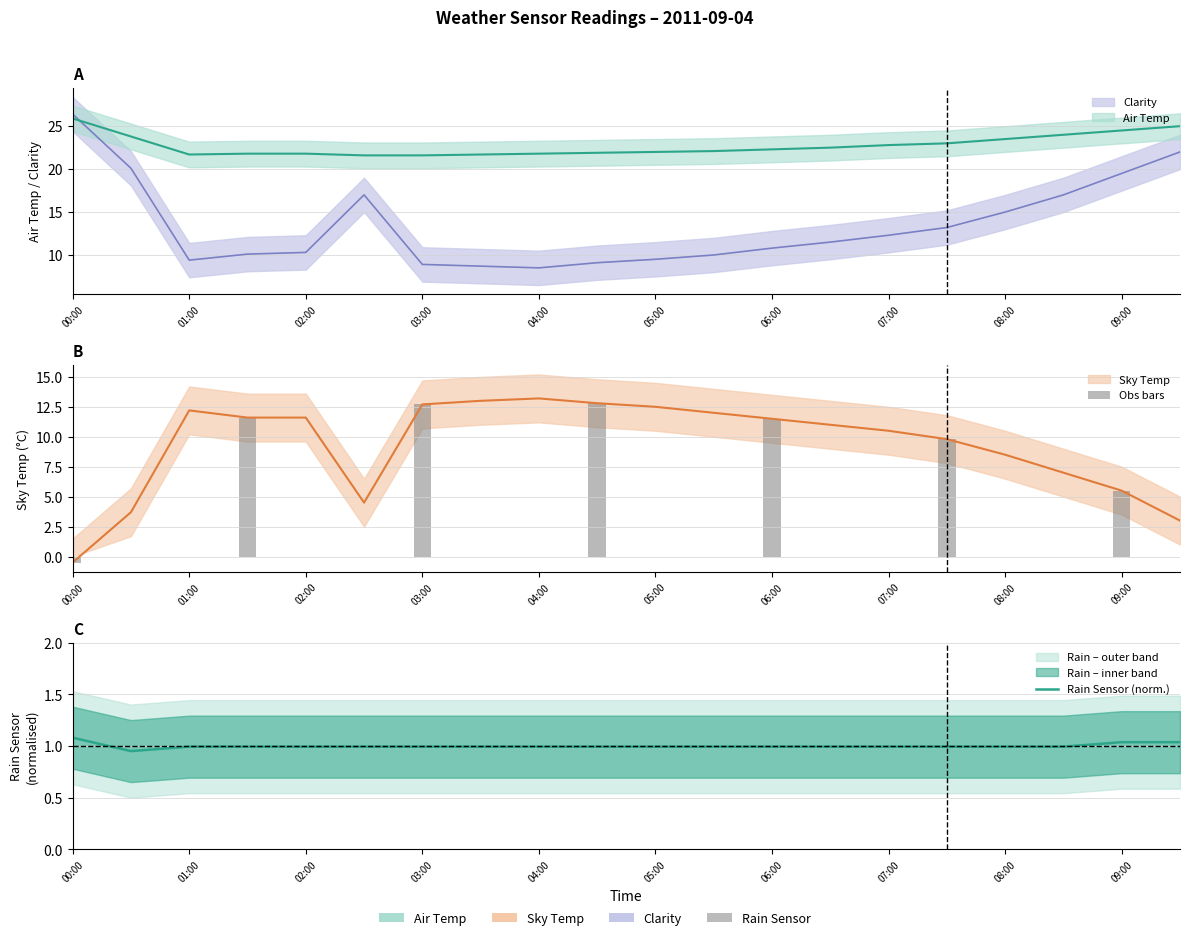

Are the bars grouped side by side (vs. stacked)?

Yes